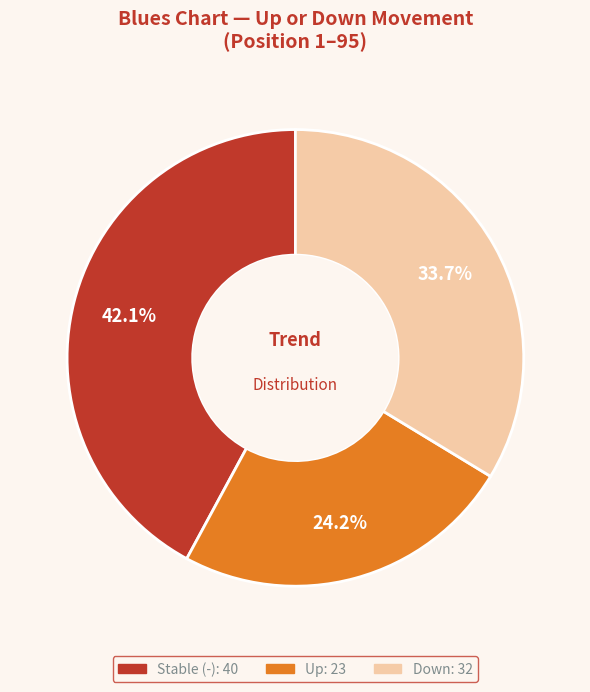

Does any single category account for the majority?

No